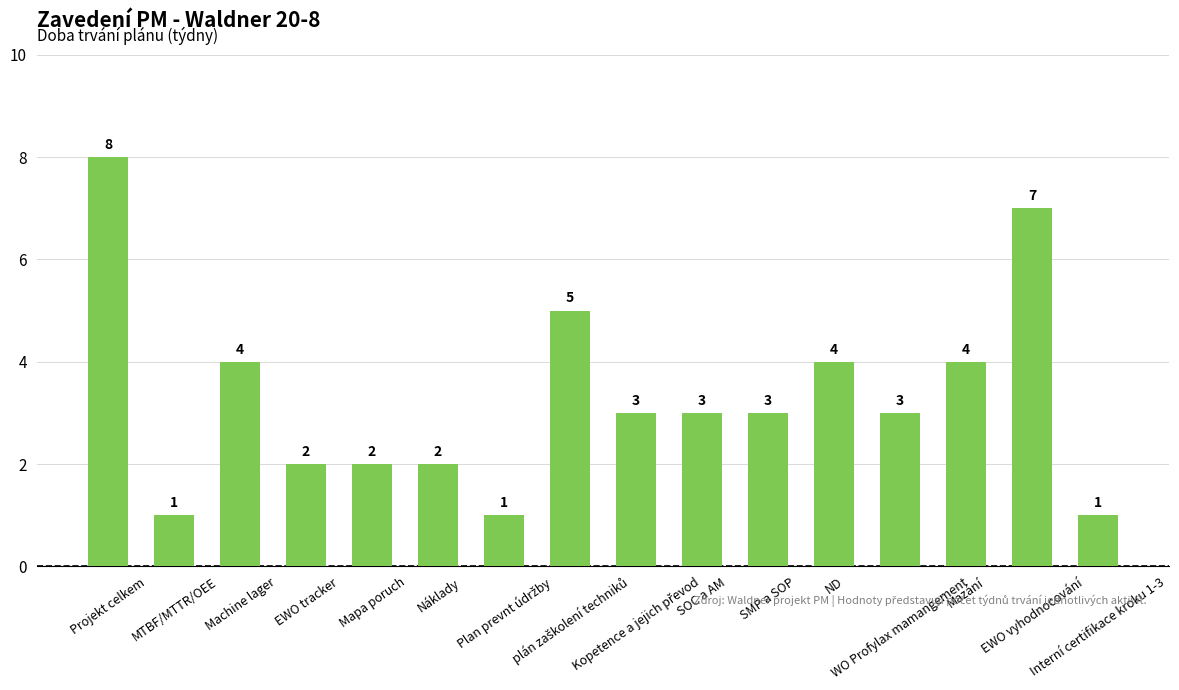

What is the greatest value displayed?

8